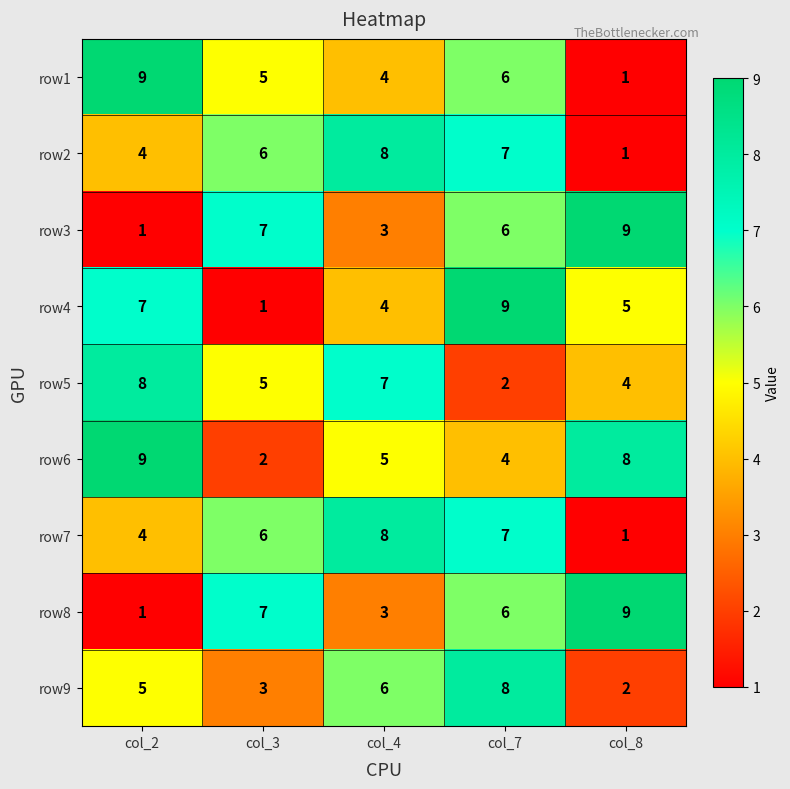

List the labels in order of row7 value, smallest first.

col_8, col_2, col_3, col_7, col_4